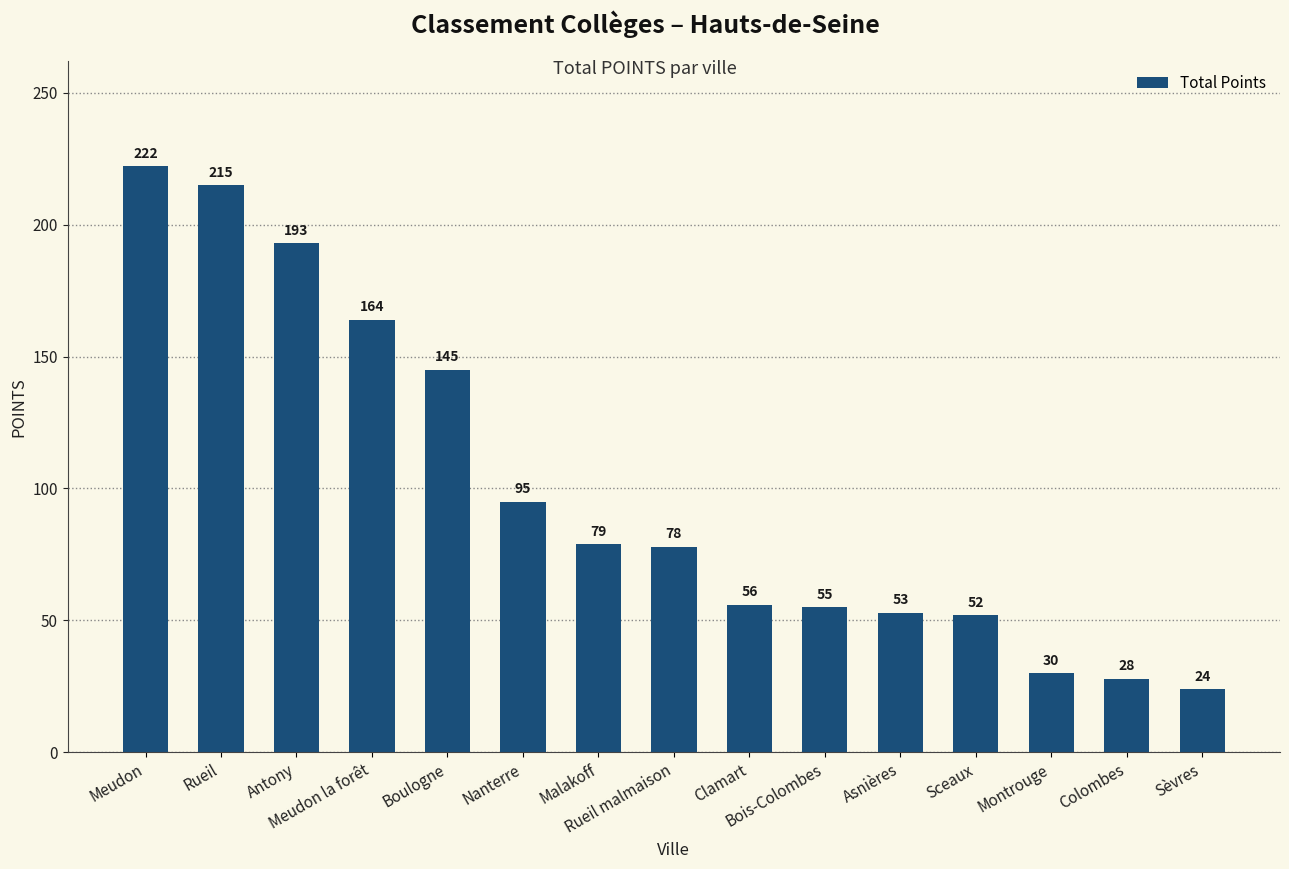

The value at Bois-Colombes is 55. True or false?

True